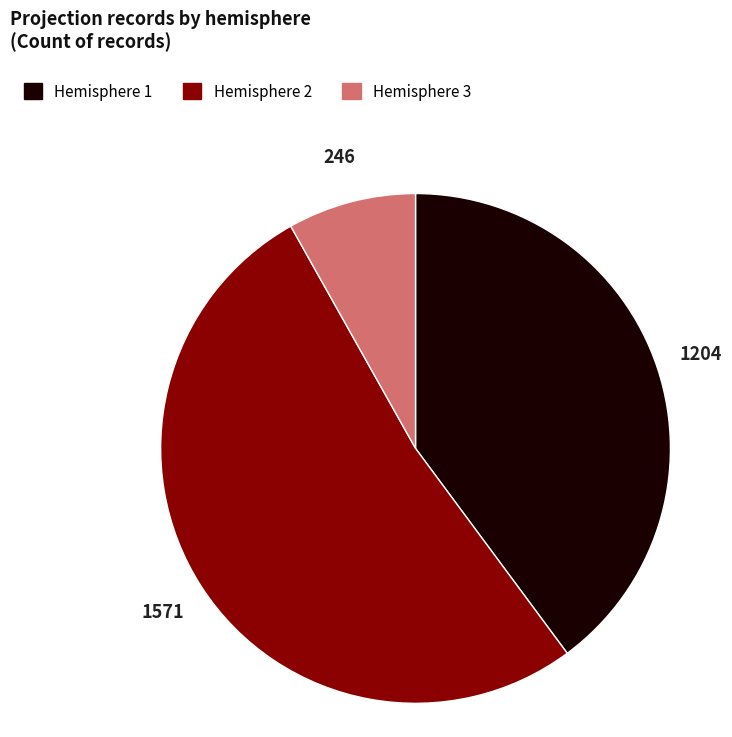

Rank the categories by value from lowest to highest.

Hemisphere 3, Hemisphere 1, Hemisphere 2